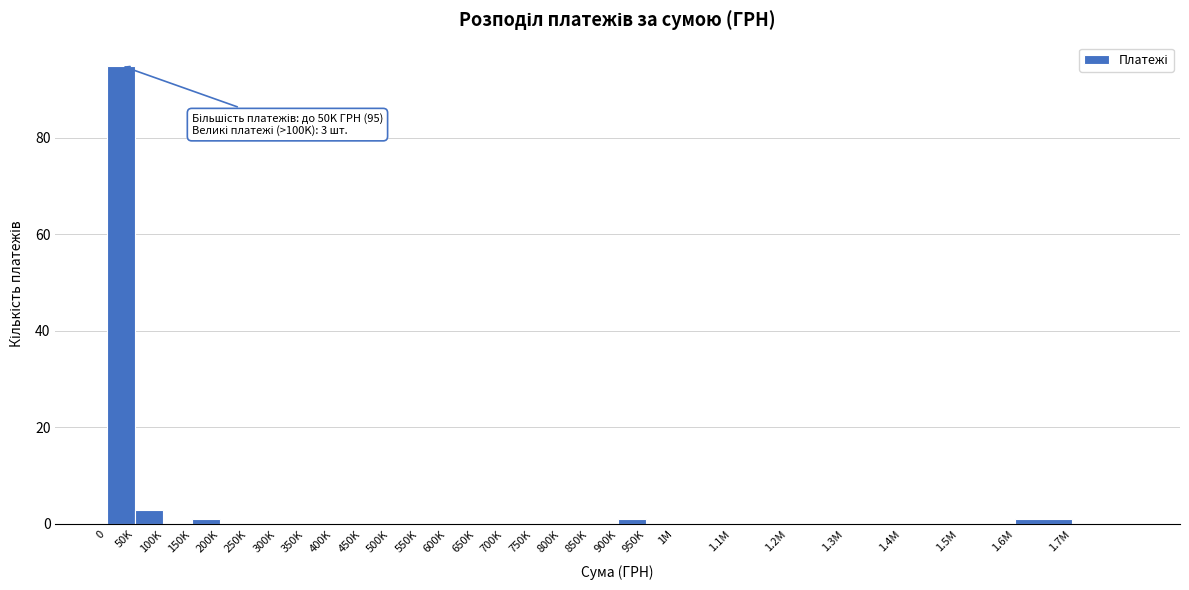

Reading left to right, list all the values displayed in this chart.

0=95	50K=3	100K=0	150K=1	200K=0	250K=0	300K=0	350K=0	400K=0	450K=0	500K=0	550K=0	600K=0	650K=0	700K=0	750K=0	800K=0	850K=0	900K=1	950K=0	1M=0	1.1M=0	1.2M=0	1.3M=0	1.4M=0	1.5M=0	1.6M=1	1.7M=0